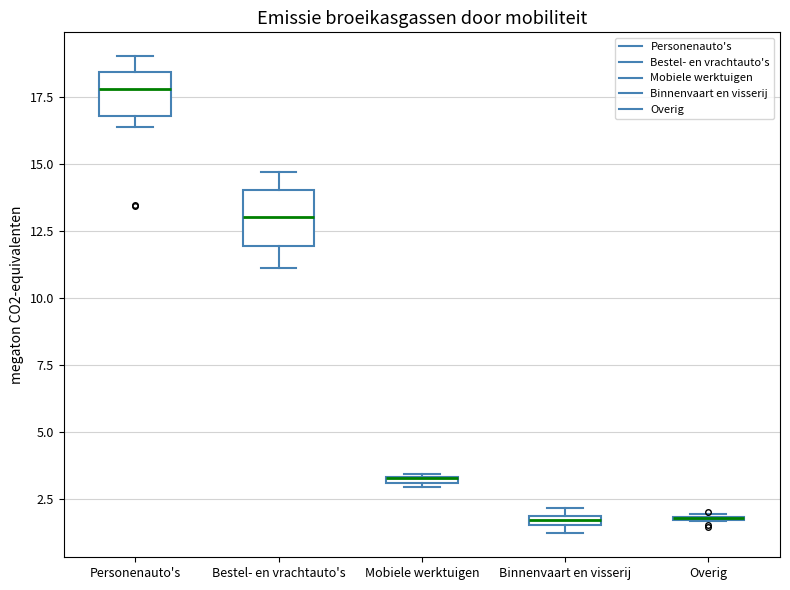

Where does the upper whisker of the box for Personenauto's end on the y-axis? The values are not printed on the chart, so give them approximately, as read against the axis.

19.0